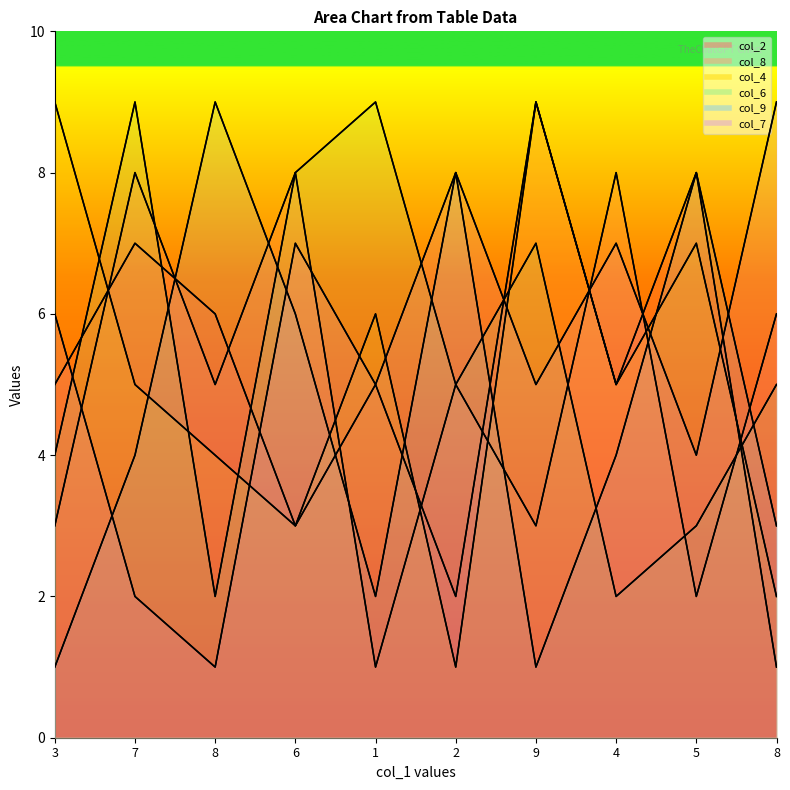

Where is col_8 nearest to the value 4?

3